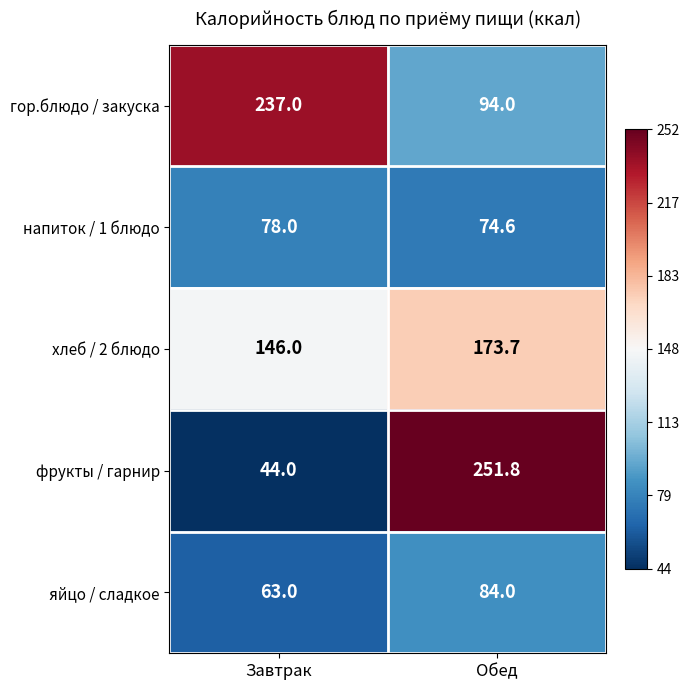

What is the smallest value displayed?

44.0